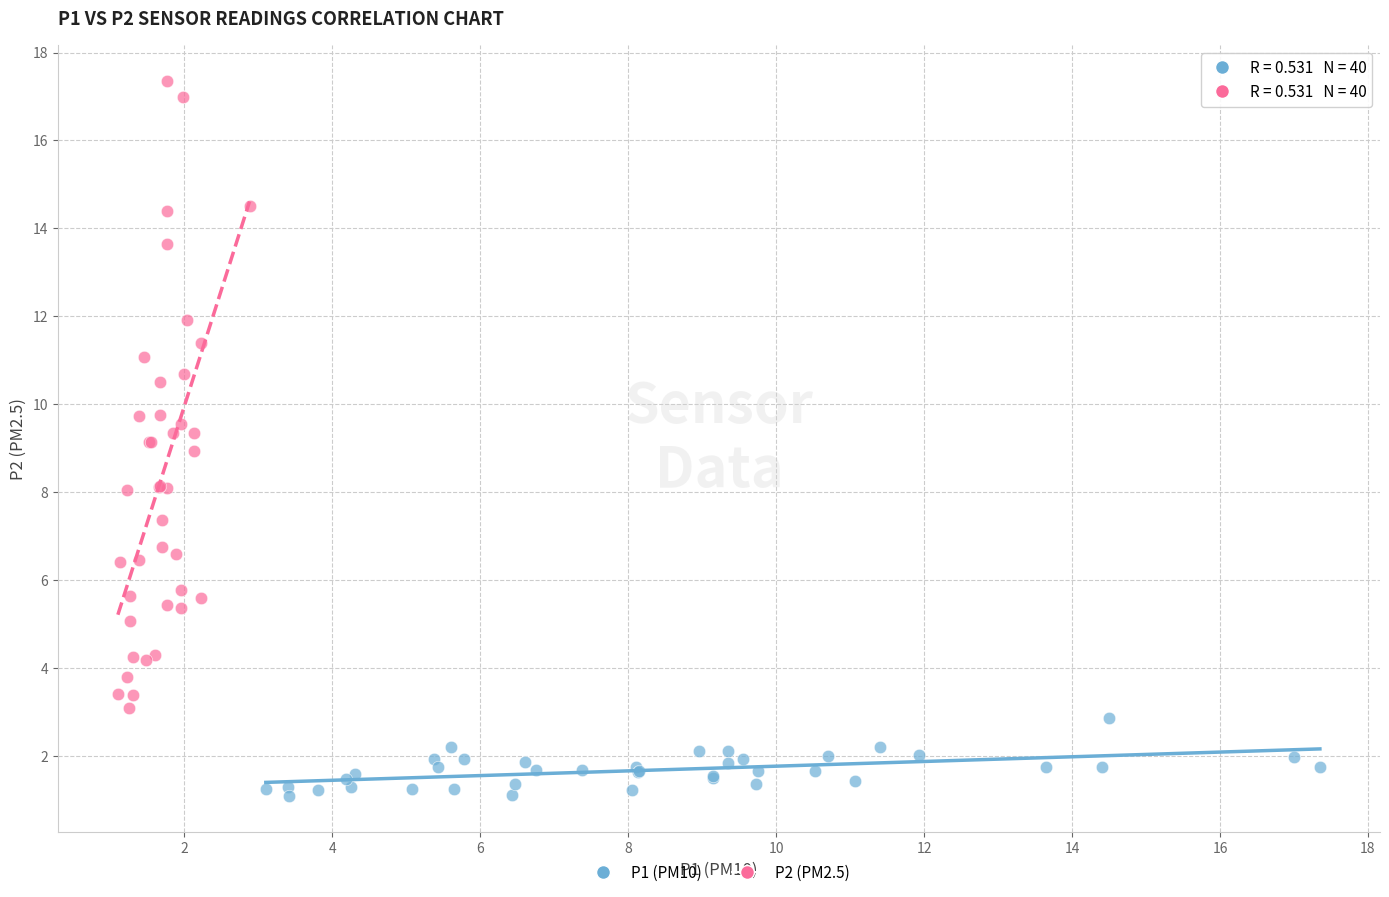

Which series has the widest spread of Y values?

P2 (PM2.5)